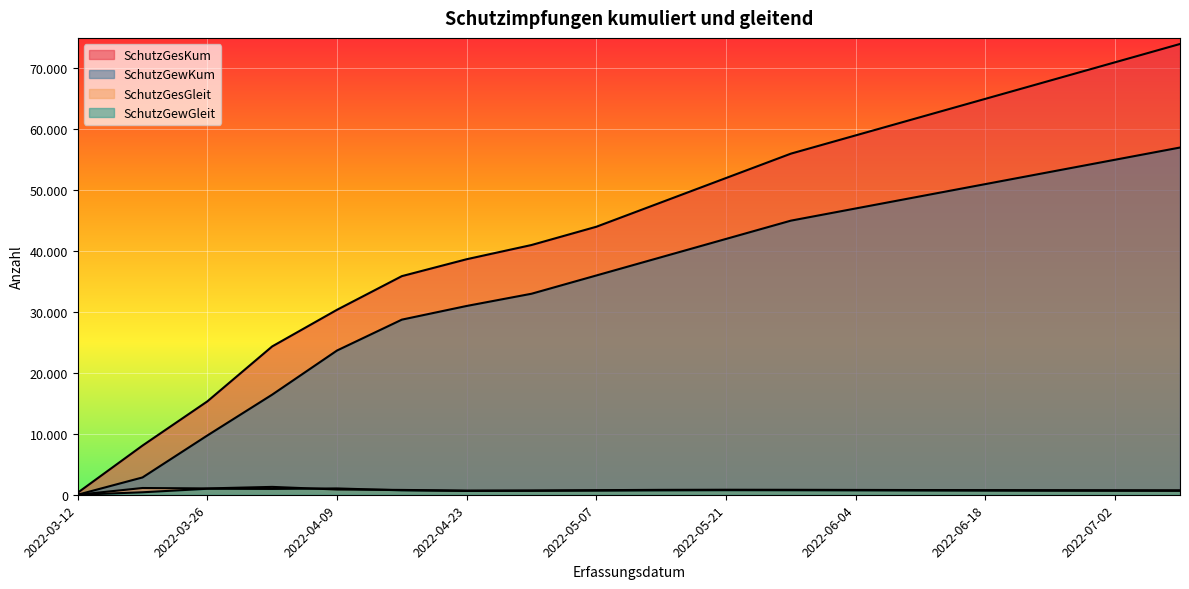

Is the value of SchutzGesKum at 2022-03-19 greater than the value of SchutzGewKum at 2022-05-21?

No